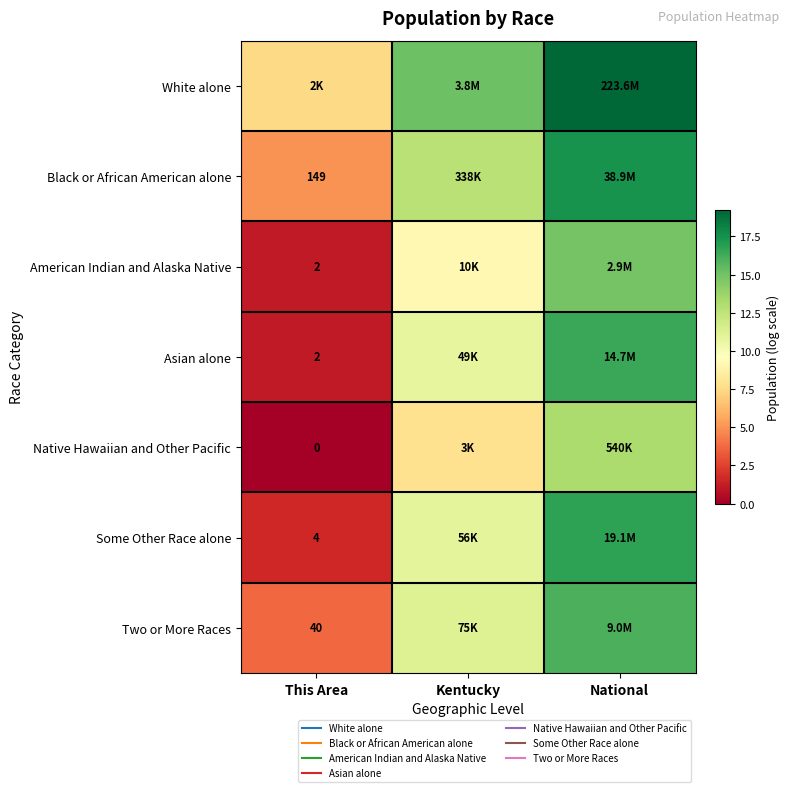

At This Area, list the series in order from largest to smallest.

White alone, Black or African American alone, Two or More Races, Some Other Race alone, American Indian and Alaska Native, Asian alone, Native Hawaiian and Other Pacific